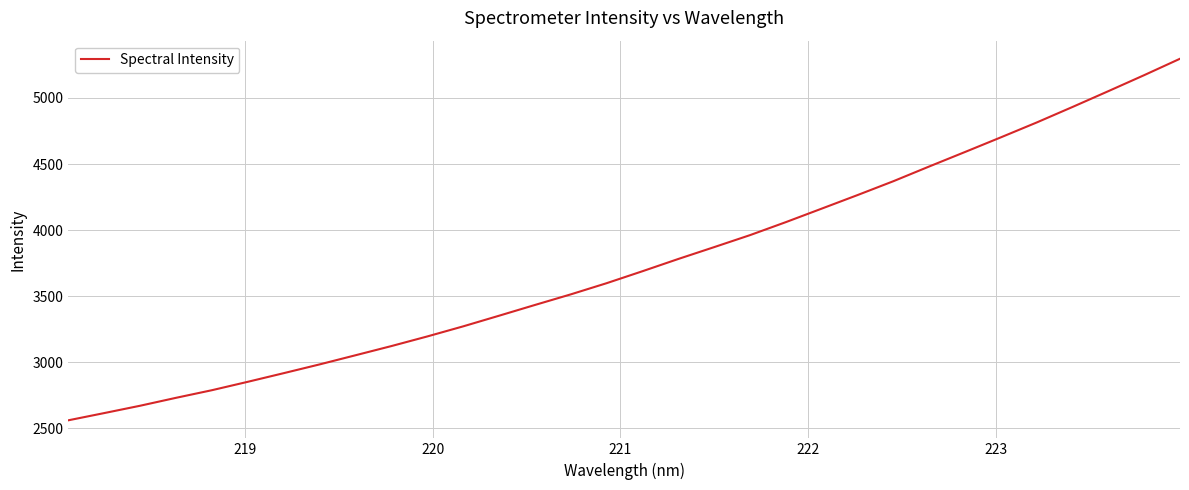

What is the difference between the maximum and minimum values?

2734.3